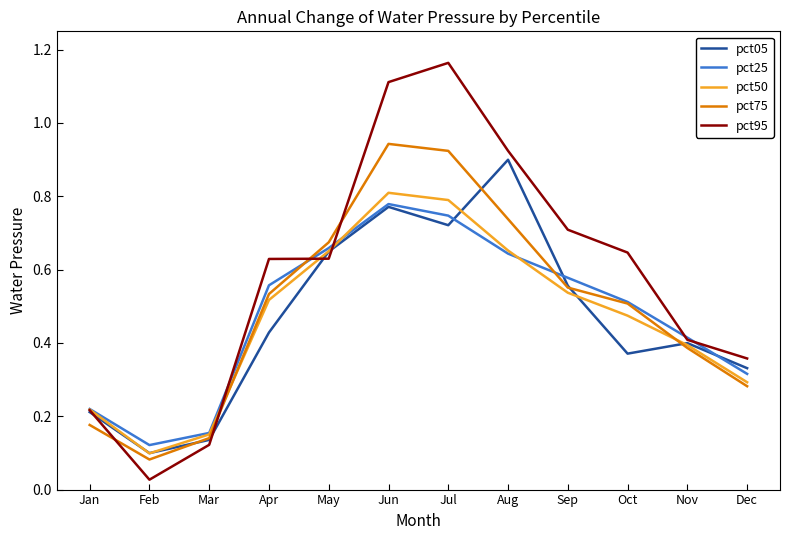

True or false: pct05 and pct95 cross at least once.

True